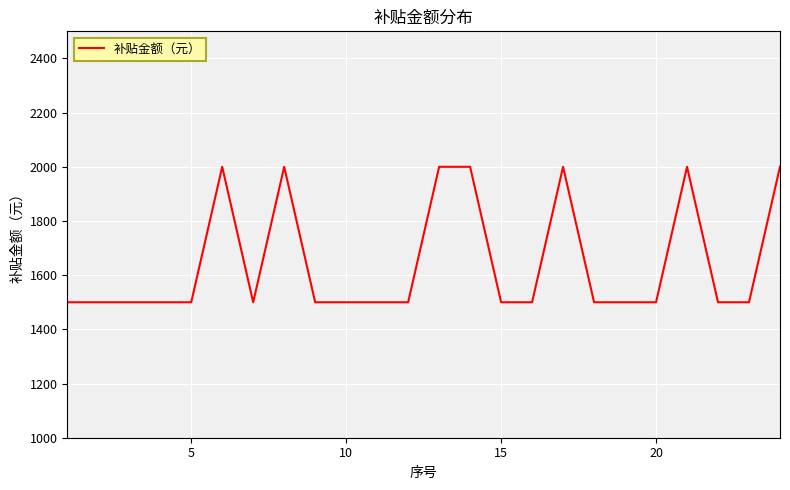

How many lines are shown in the chart?

1